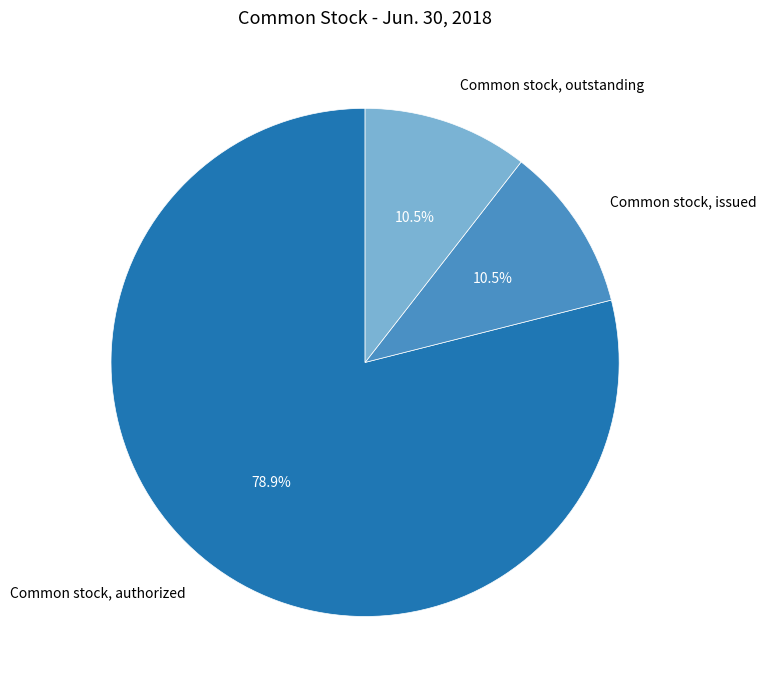

What is the ratio of the value at Common stock, authorized to the value at Common stock, outstanding?

7.5